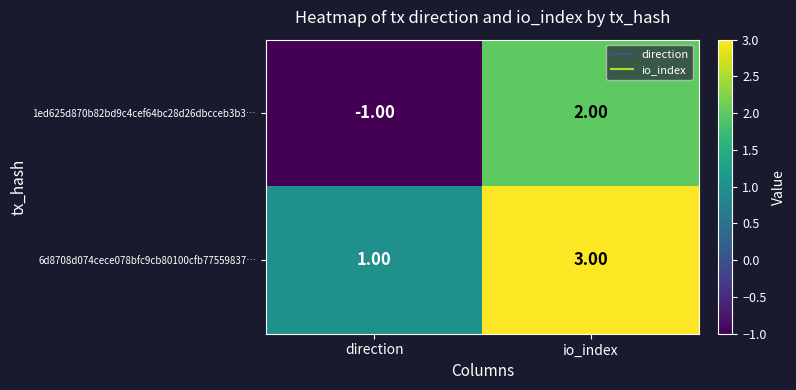

At direction, list the series in order from smallest to largest.

1ed625d870b82bd9c4cef64bc28d26dbcceb3b3…, 6d8708d074cece078bfc9cb80100cfb77559837…